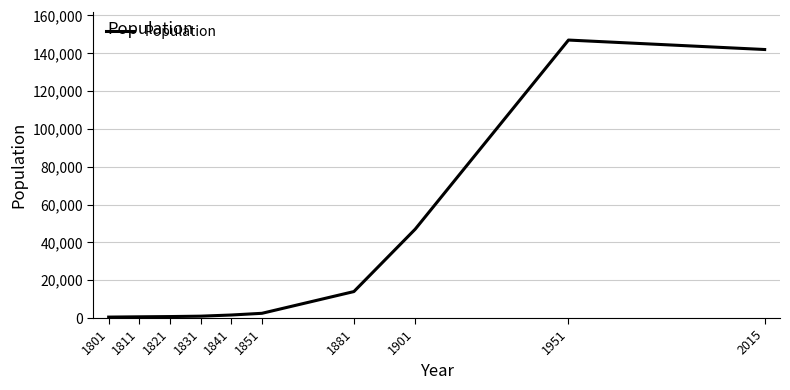

How many values are below 2500?

5